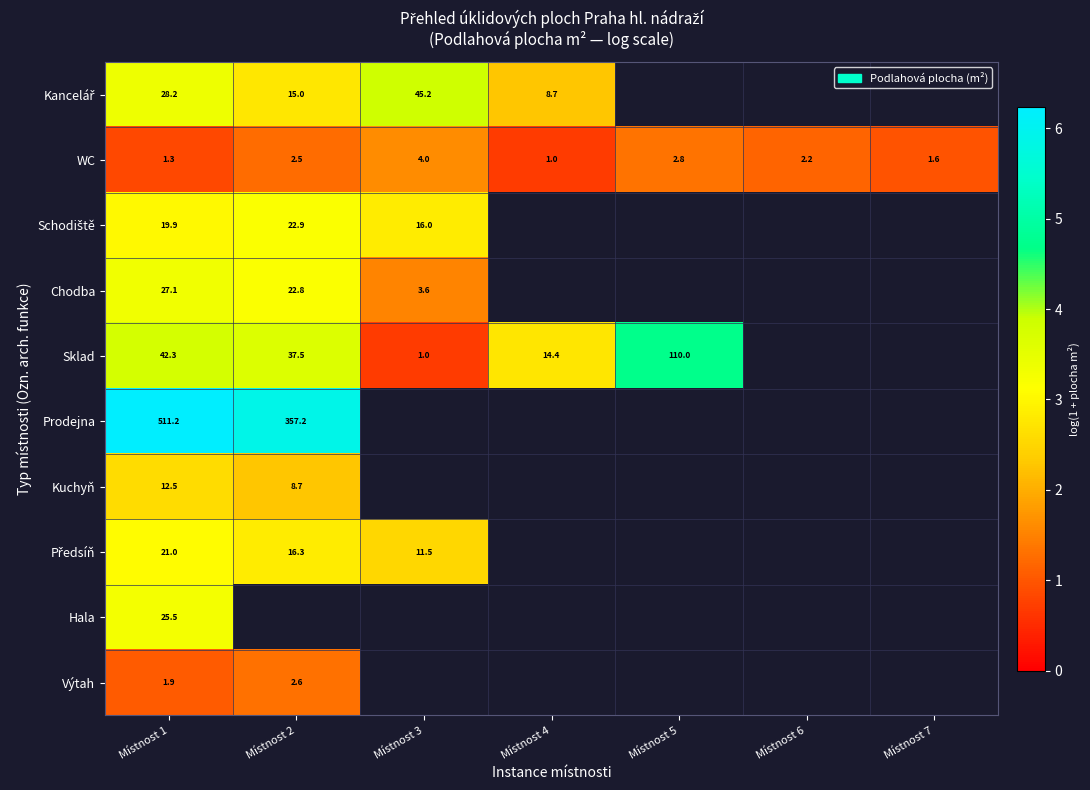

What is the difference between the maximum and minimum values in the WC series?

3.0